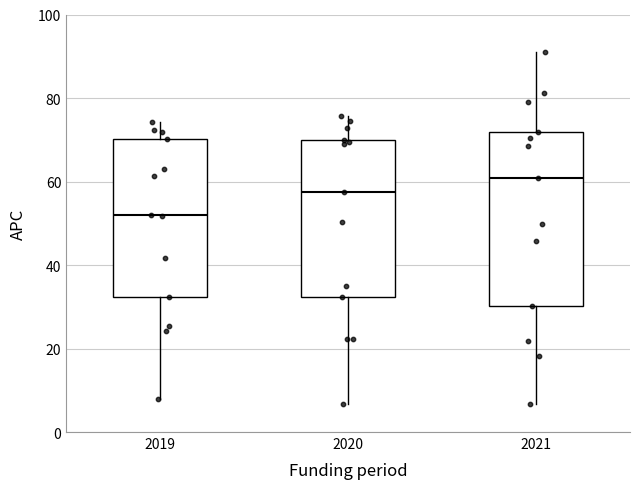

Reading left to right, read every box against the y-axis: the position of its median line, the range the box covers, and the ends of its whiskers. The values are not printed on the chart, so give them approximately, as read against the axis.

2019: median 52, box 32 to 70, whiskers 8 to 74
2020: median 58, box 32 to 70, whiskers 6 to 76
2021: median 60, box 30 to 72, whiskers 6 to 90